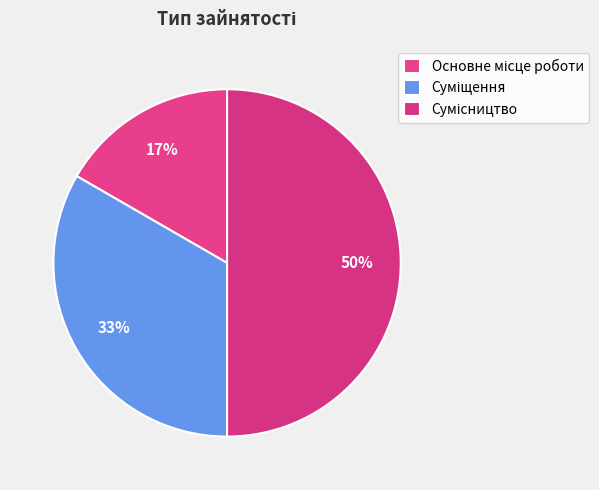

Does Основне місце роботи represent more than half of the total?

No